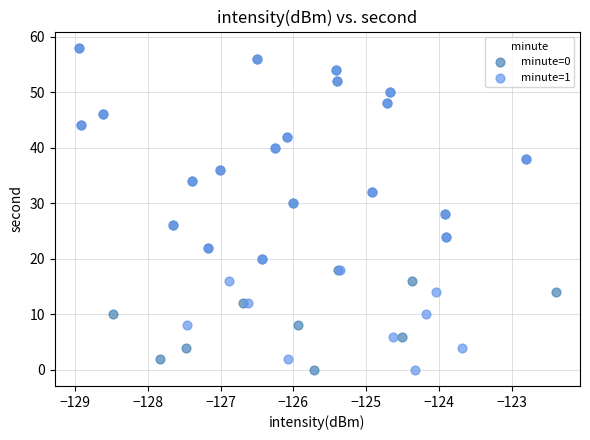

What are all the series names shown in the legend?

minute=0, minute=1